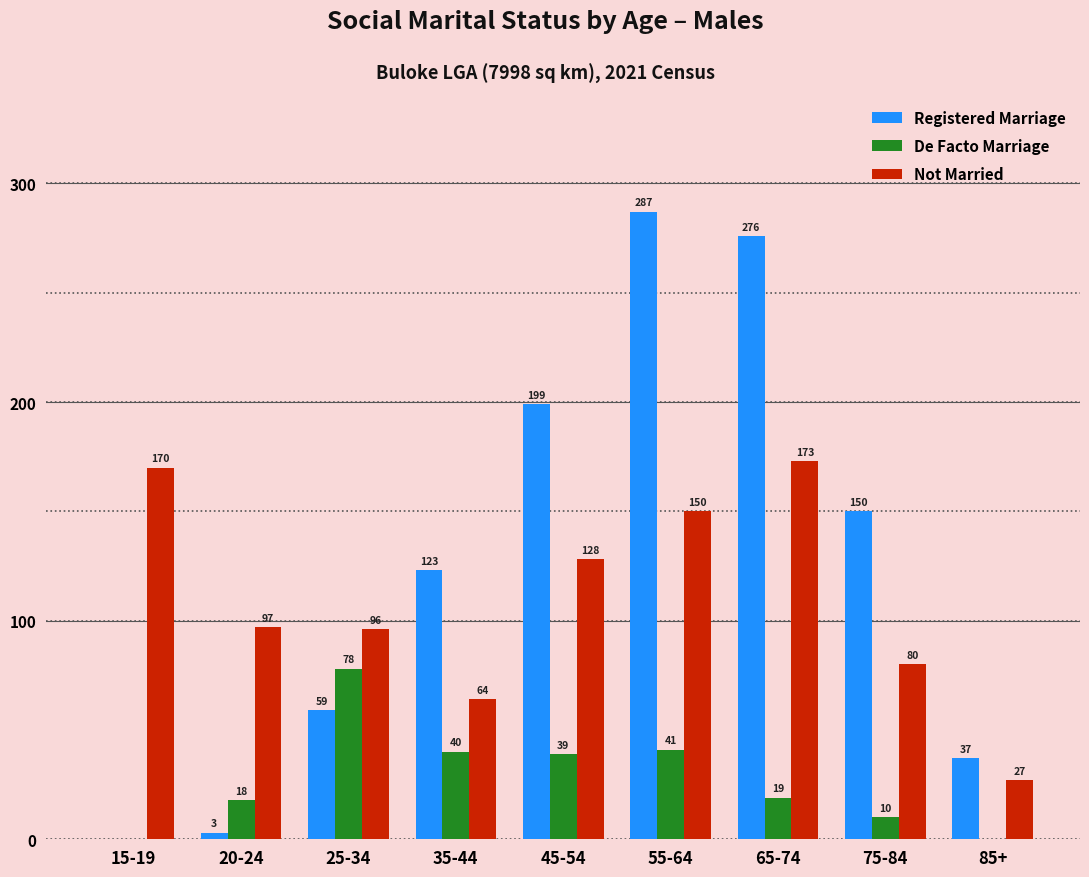

At which category is the sum across all series the highest?

55-64